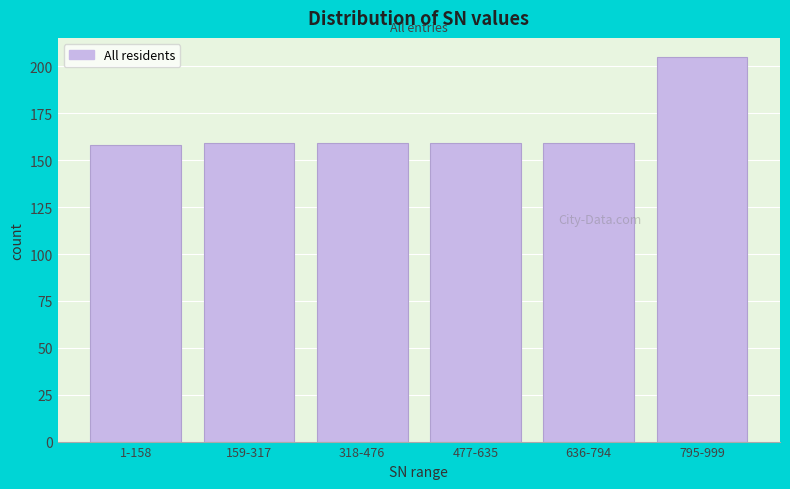

Reading right to left, what are all the values shown in this chart?

795-999=205	636-794=159	477-635=159	318-476=159	159-317=159	1-158=158